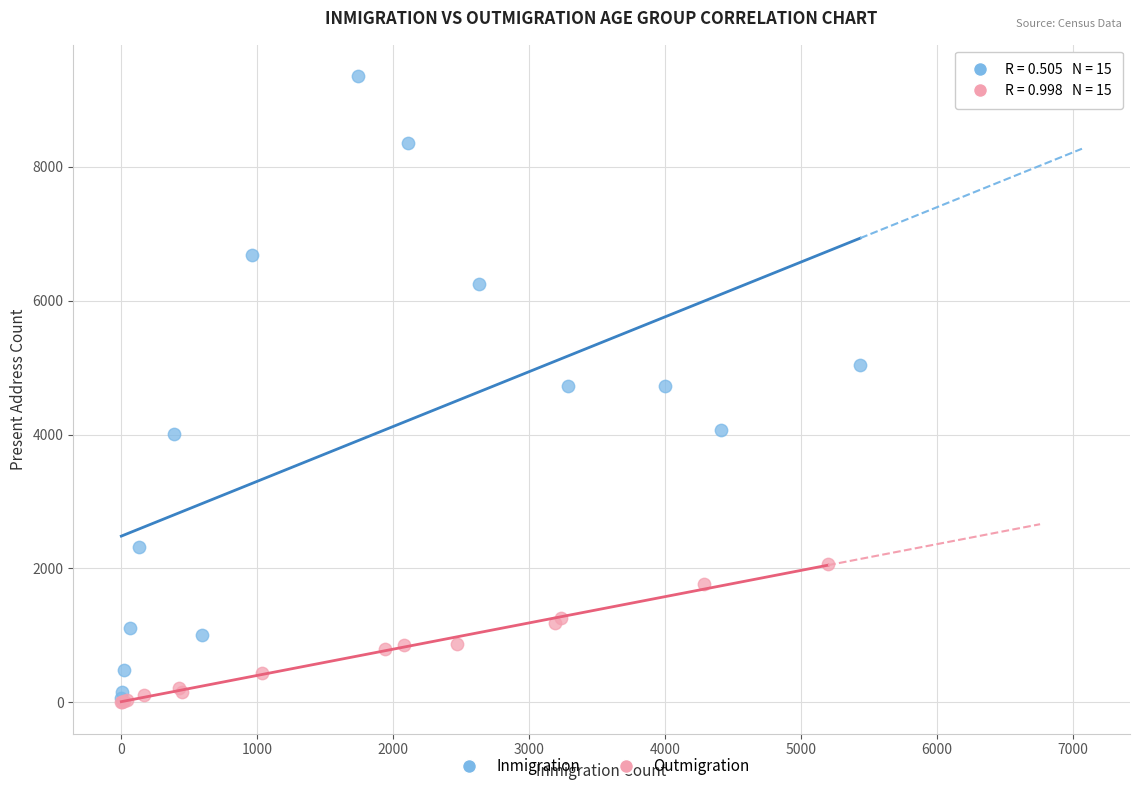

What are all the series names shown in the legend?

Inmigration, Outmigration